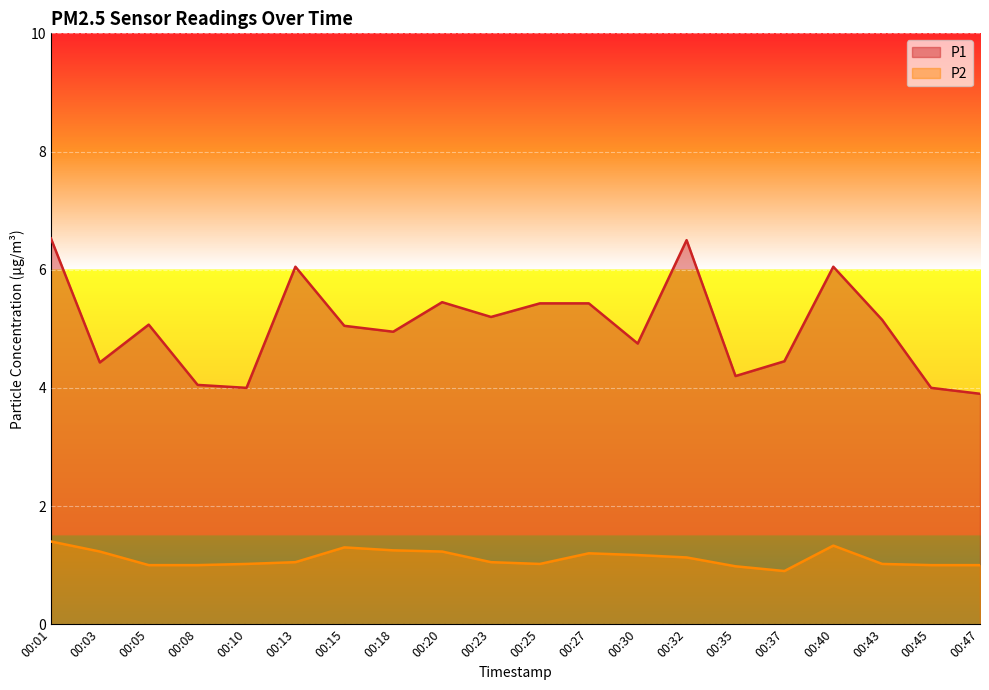

Between 00:27 and 00:25, which is larger?

00:27